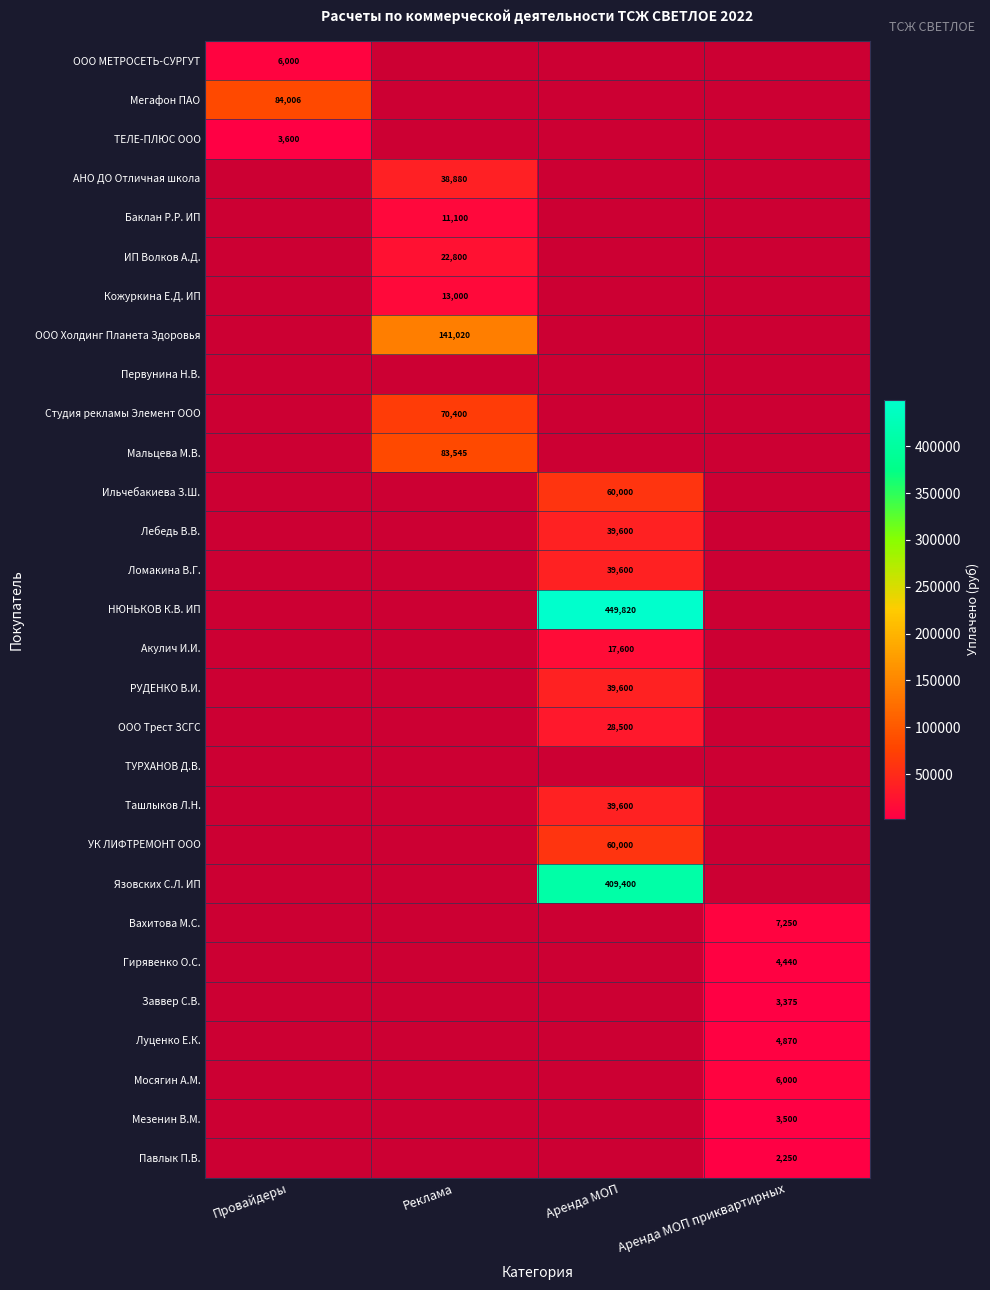

True or false: РУДЕНКО В.И. has a value of 39600 at Аренда МОП.

True